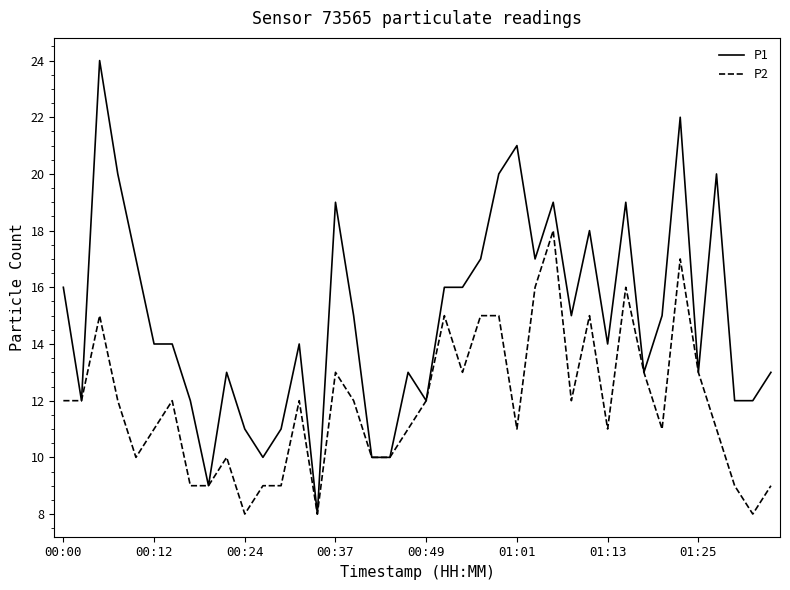

What are all the series names shown in the legend?

P1, P2